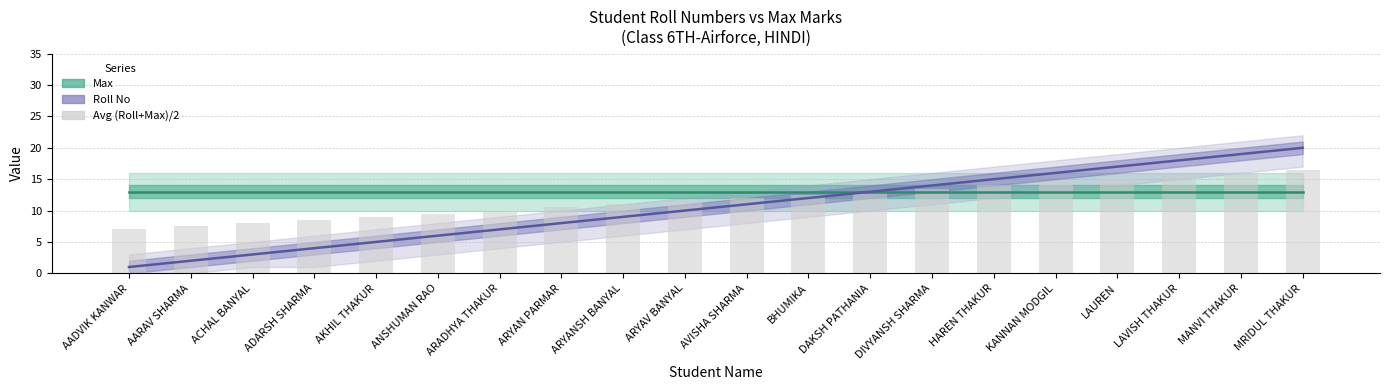

Rank the series by their average value, from lowest to highest.

Roll No, Avg (Roll+Max)/2, Max